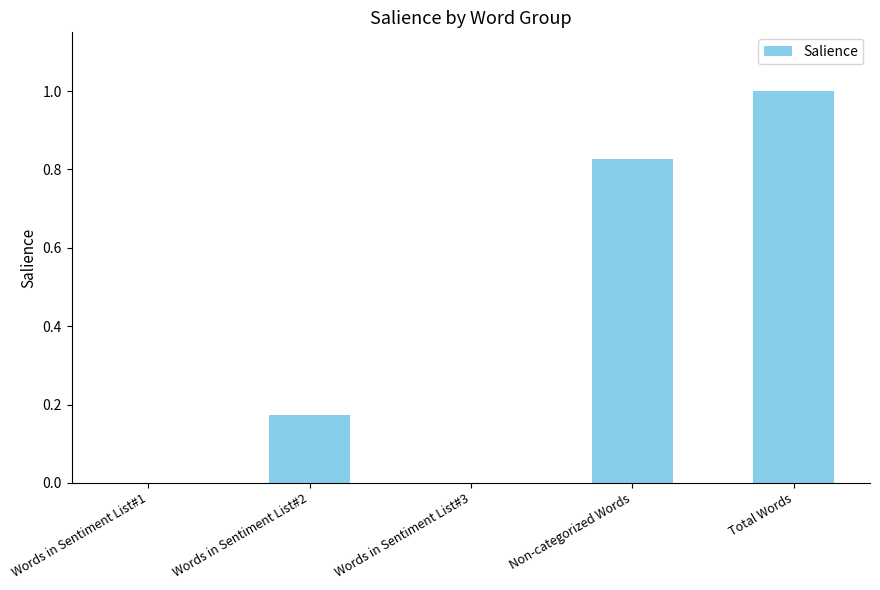

What is the change in value from Words in Sentiment List#1 to Non-categorized Words?

+0.8